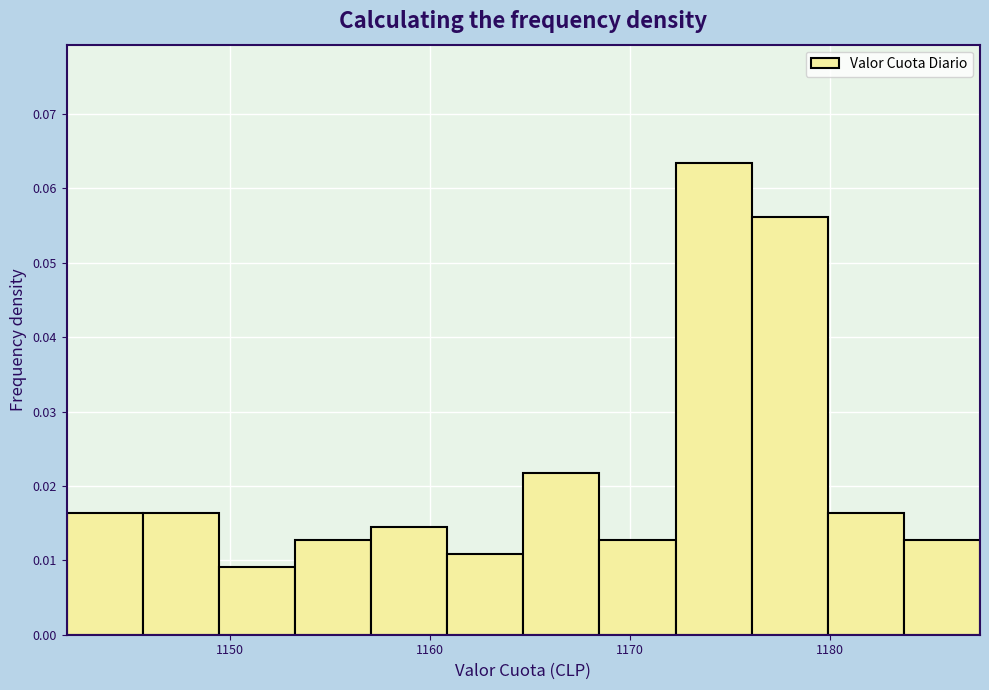

Read against the x-axis, roughly where is the centre of the tallest bar?

1174